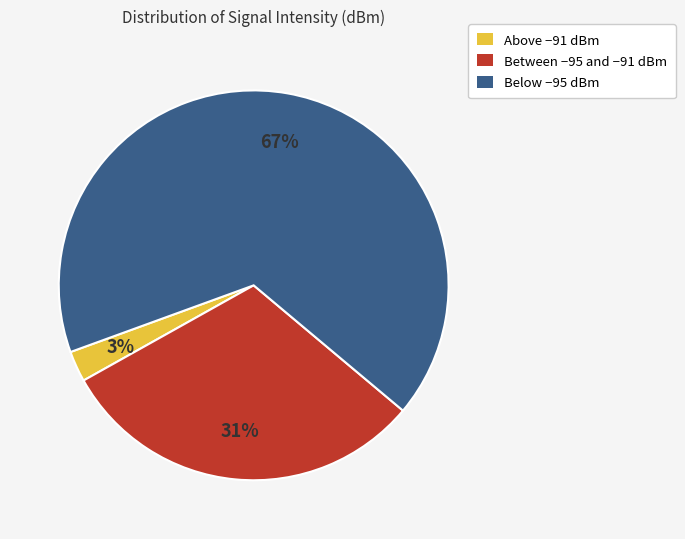

To the nearest percent, what is the combined percentage of Below −95 dBm and Above −91 dBm?

69%